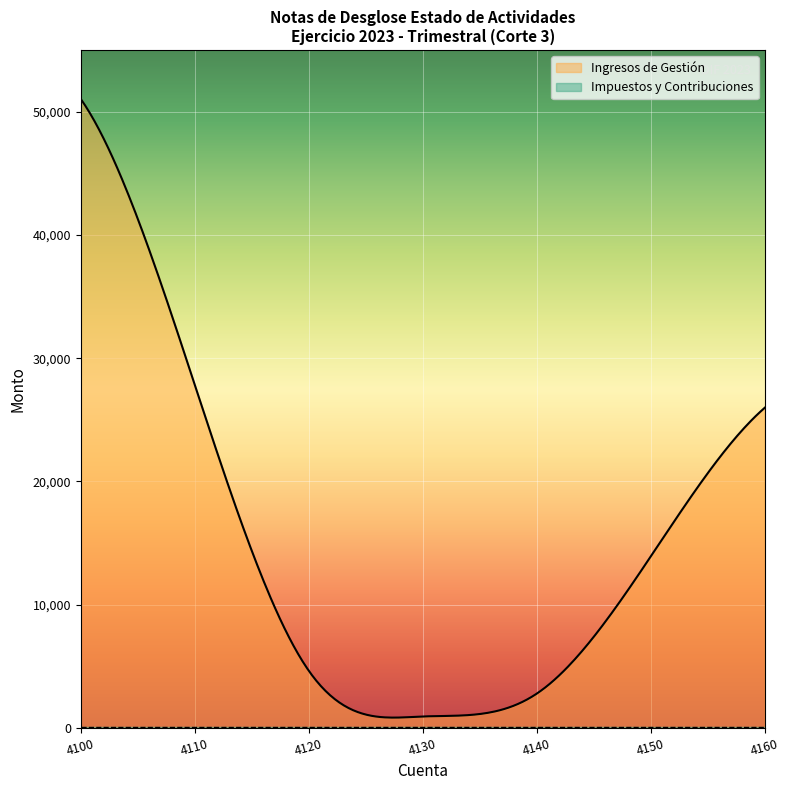

What are all the series names shown in the legend?

Ingresos de Gestión, Impuestos y Contribuciones